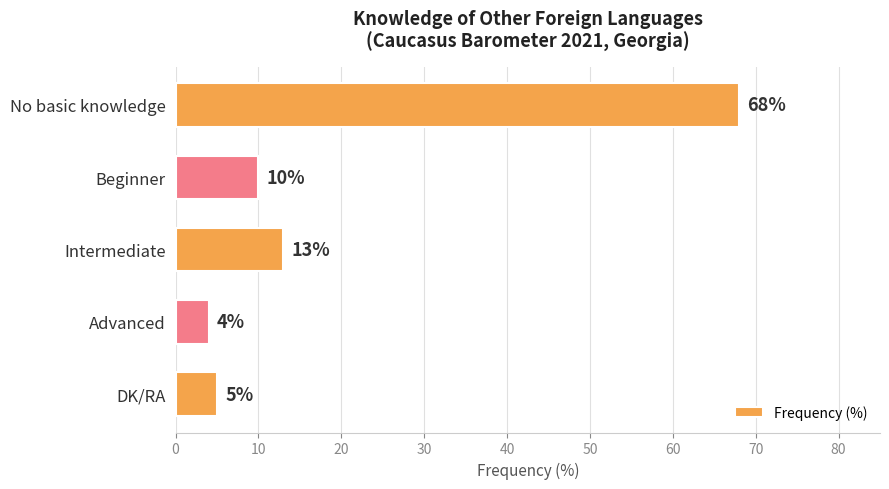

List the labels in order of value, largest first.

No basic knowledge, Intermediate, Beginner, DK/RA, Advanced